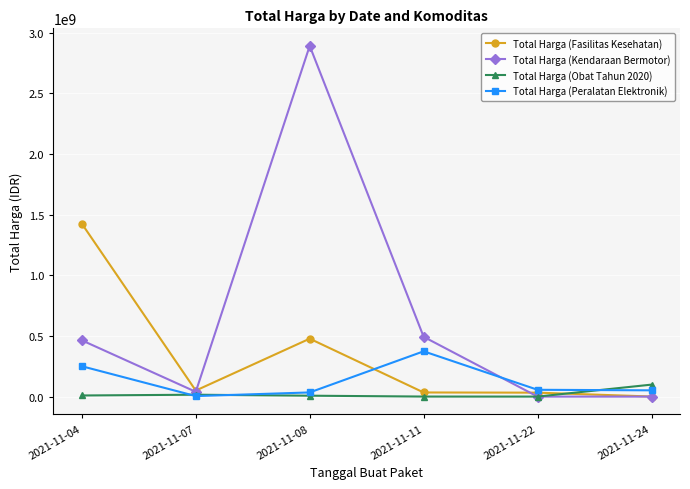

Which series changed the most between 2021-11-07 and 2021-11-08?

Total Harga (Kendaraan Bermotor)